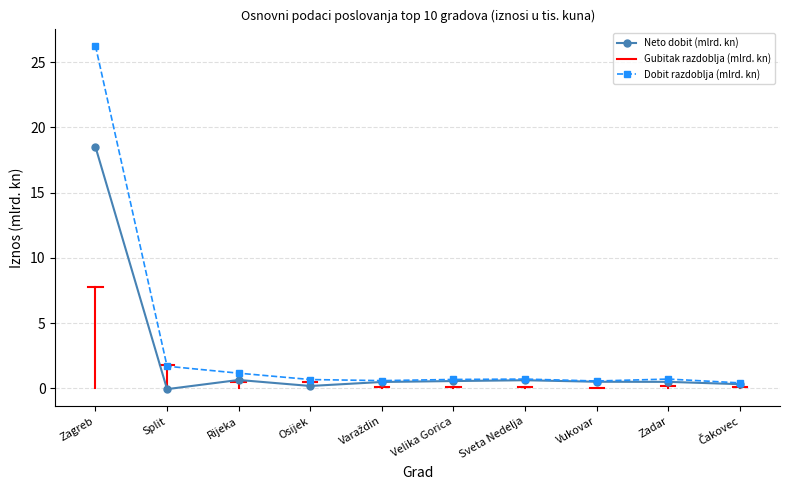

What is the value of the Neto dobit (mlrd. kn) point at the 9th from the left?

0.5